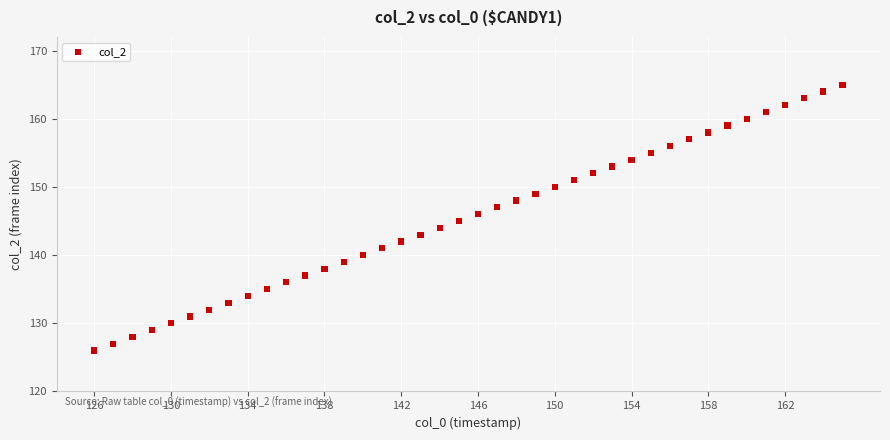

What is the range of Y values (max minus min)?

39